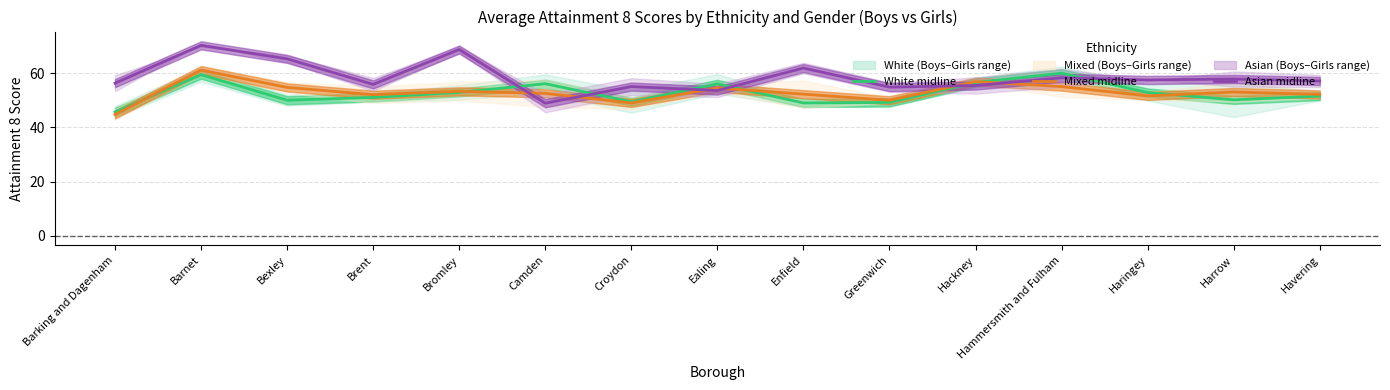

Reading left to right, what are all the values shown in this chart?

White: 45.8	59.5	50.0	51.1	53.0	56.2	49.5	56.1	49.0	49.2	56.6	60.0	52.9	50.2	51.6
Mixed: 44.8	61.2	54.8	52.1	53.3	52.6	49.0	54.6	52.3	50.0	57.0	55.1	51.7	53.1	52.2
Asian: 56.3	70.3	65.3	55.9	68.8	49.0	55.1	53.7	62.0	54.9	55.5	58.4	57.5	57.9	57.1